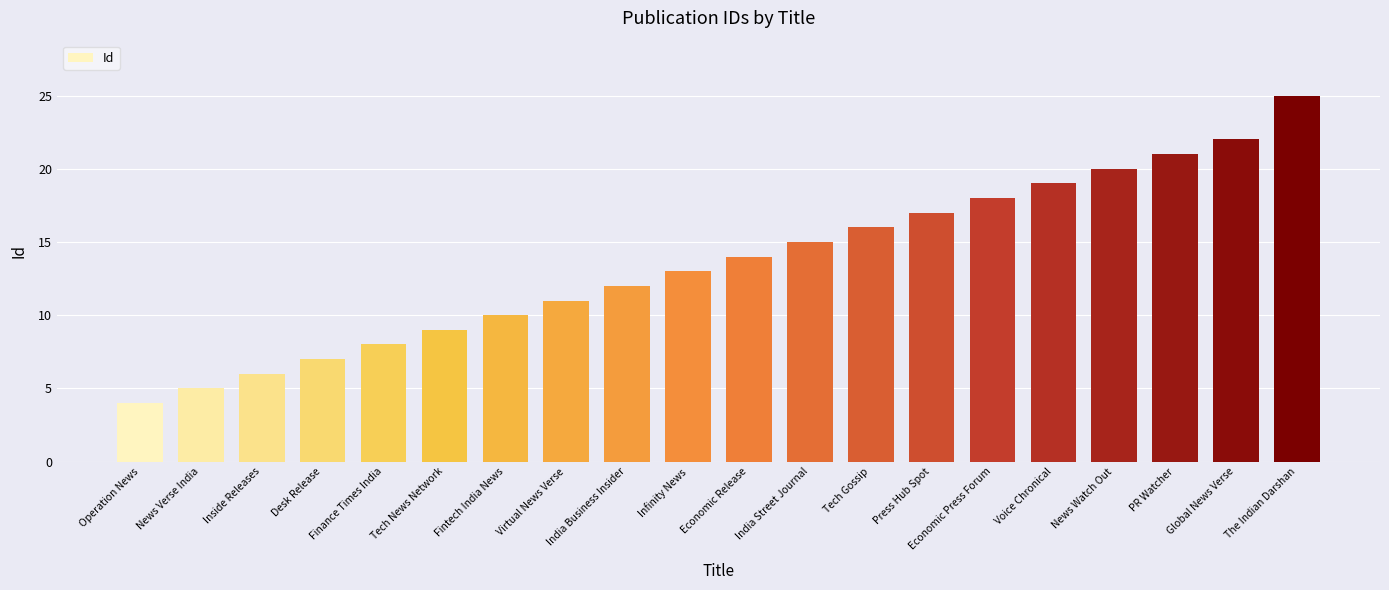

At which category does the chart reach its peak across all series?

The Indian Darshan